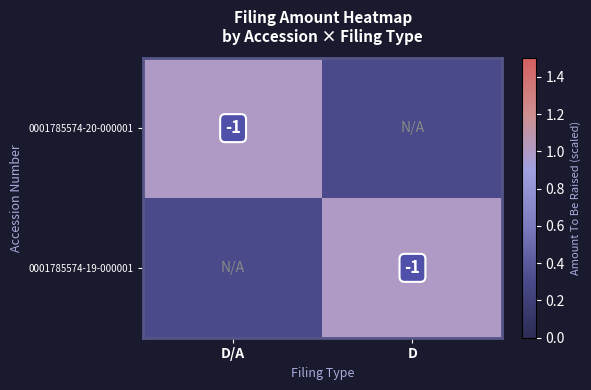

The value of 0001785574-19-000001 at D is -0.2. True or false?

False